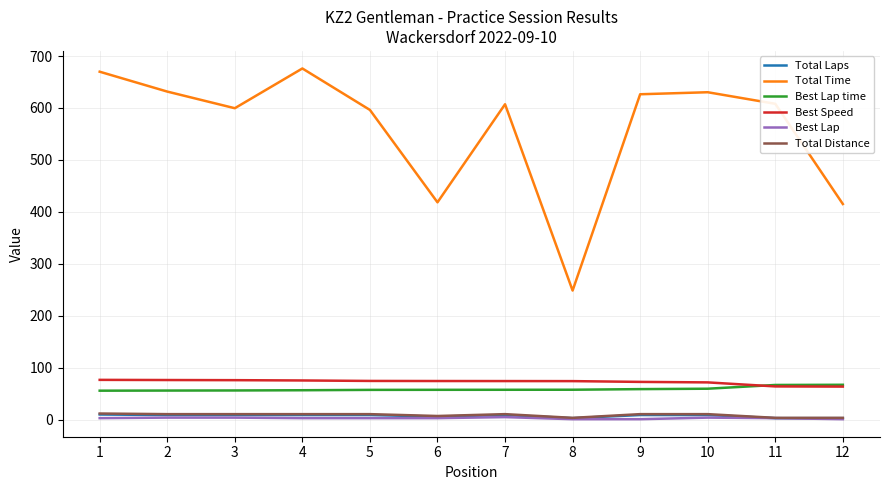

Count the Total Laps values in the range 6 to 9.

8